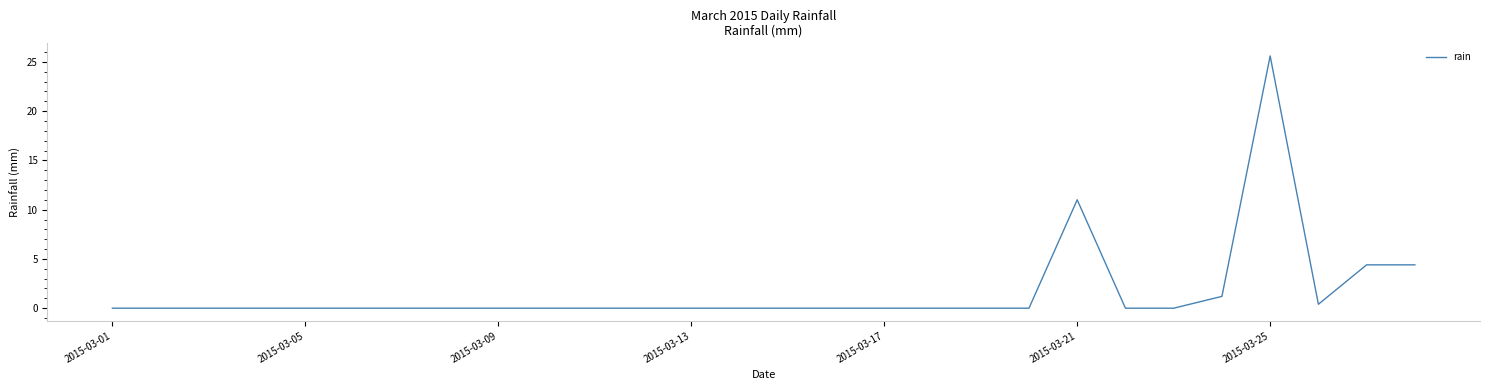

Does the chart have visible grid lines?

No